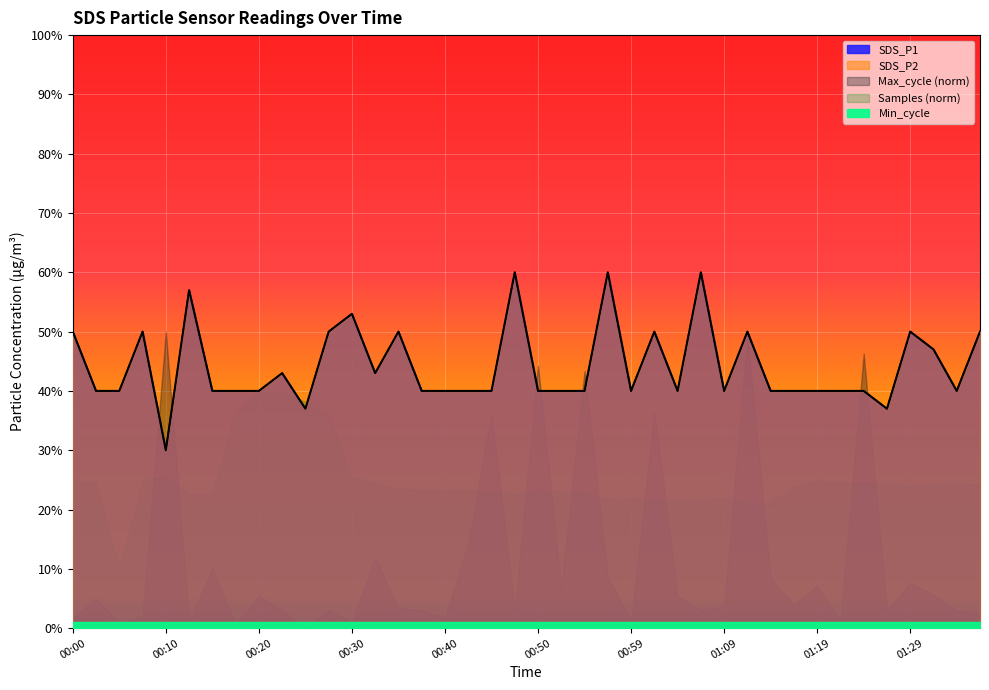

Reading left to right, extract all data points from this chart.

SDS_P1: 0.5	0.4	0.4	0.5	0.3	0.6	0.4	0.4	0.4	0.4	0.4	0.5	0.5	0.4	0.5	0.4	0.4	0.4	0.4	0.6	0.4	0.4	0.4	0.6	0.4	0.5	0.4	0.6	0.4	0.5	0.4	0.4	0.4	0.4	0.4	0.4	0.5	0.5	0.4	0.5
SDS_P2: 0.5	0.4	0.4	0.5	0.3	0.6	0.4	0.4	0.4	0.4	0.4	0.5	0.5	0.4	0.5	0.4	0.4	0.4	0.4	0.6	0.4	0.4	0.4	0.6	0.4	0.5	0.4	0.6	0.4	0.5	0.4	0.4	0.4	0.4	0.4	0.4	0.5	0.5	0.4	0.5